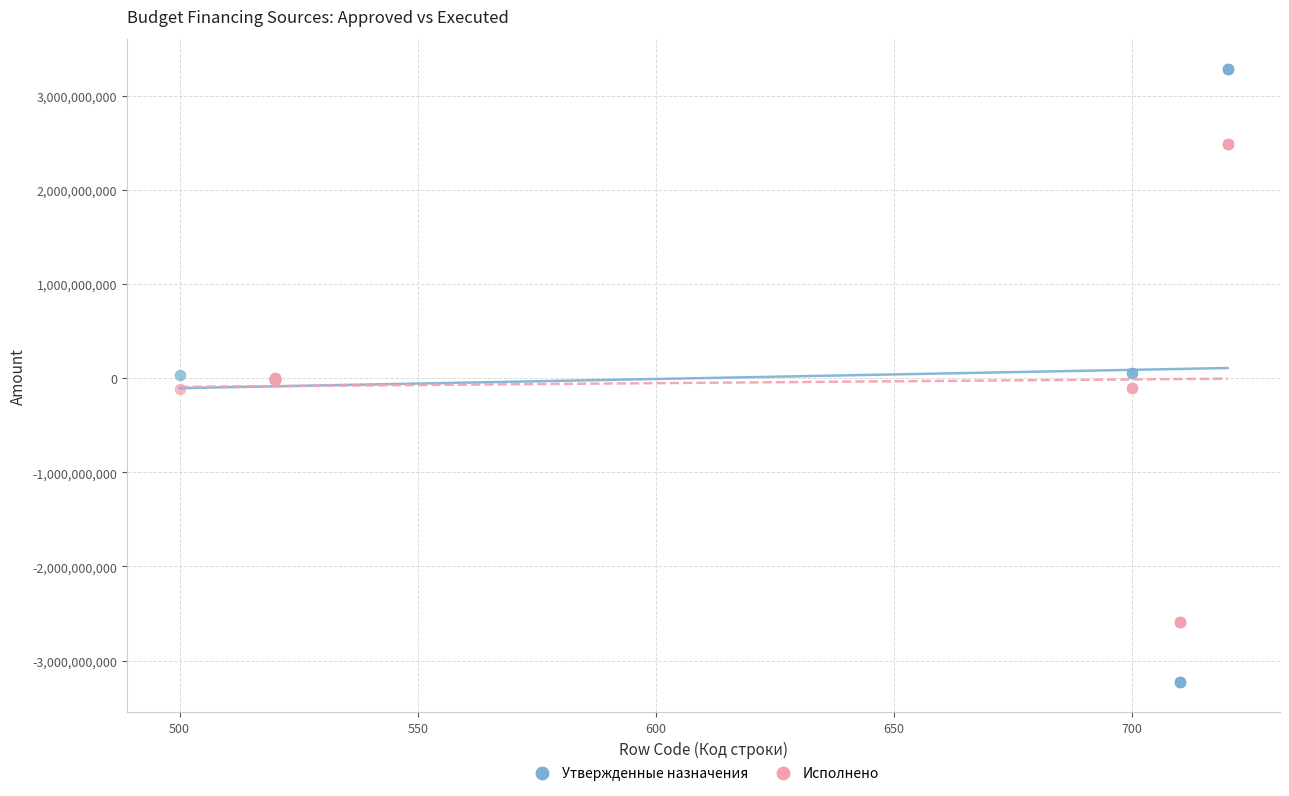

Which series reaches the minimum Y coordinate?

Утвержденные назначения